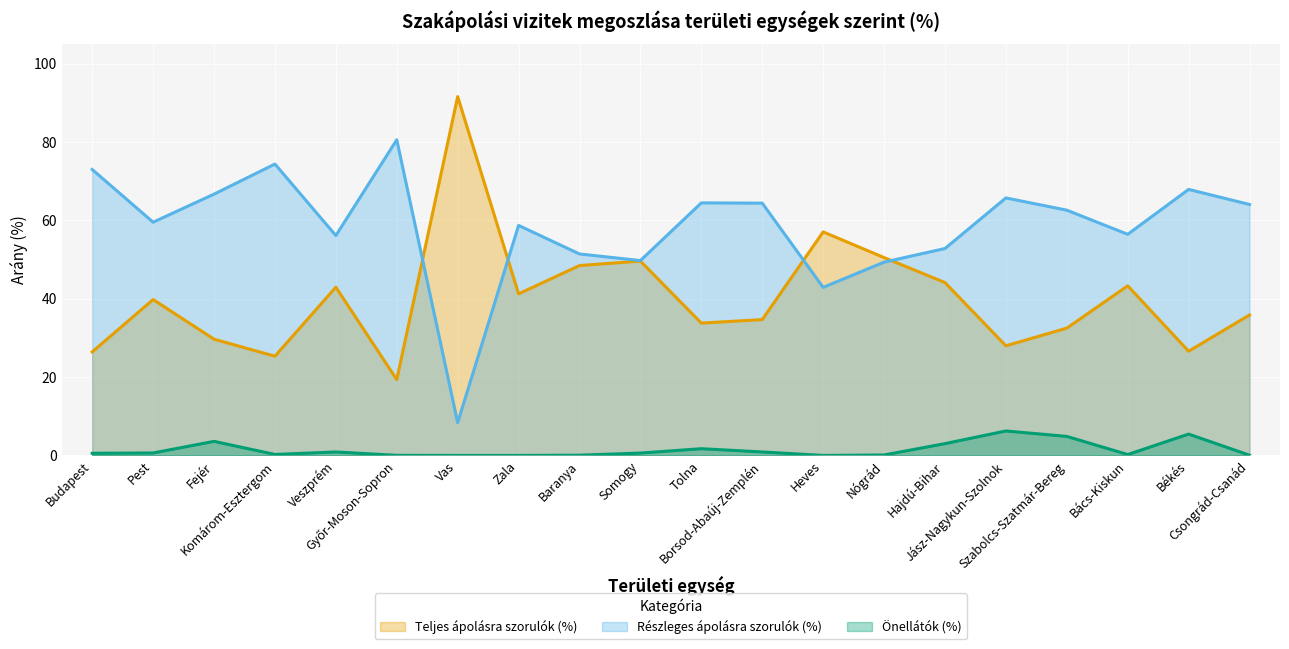

True or false: Teljes ápolásra szorulók (%) has a value of 48.5 at Baranya.

True